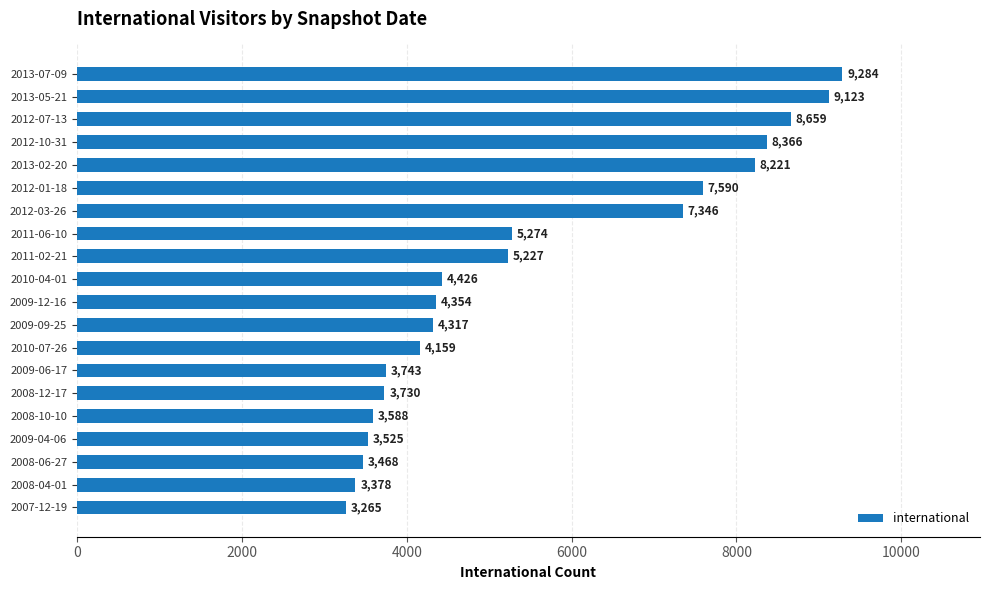

What is the ratio of the value at 2012-03-26 to the value at 2009-09-25?

1.7